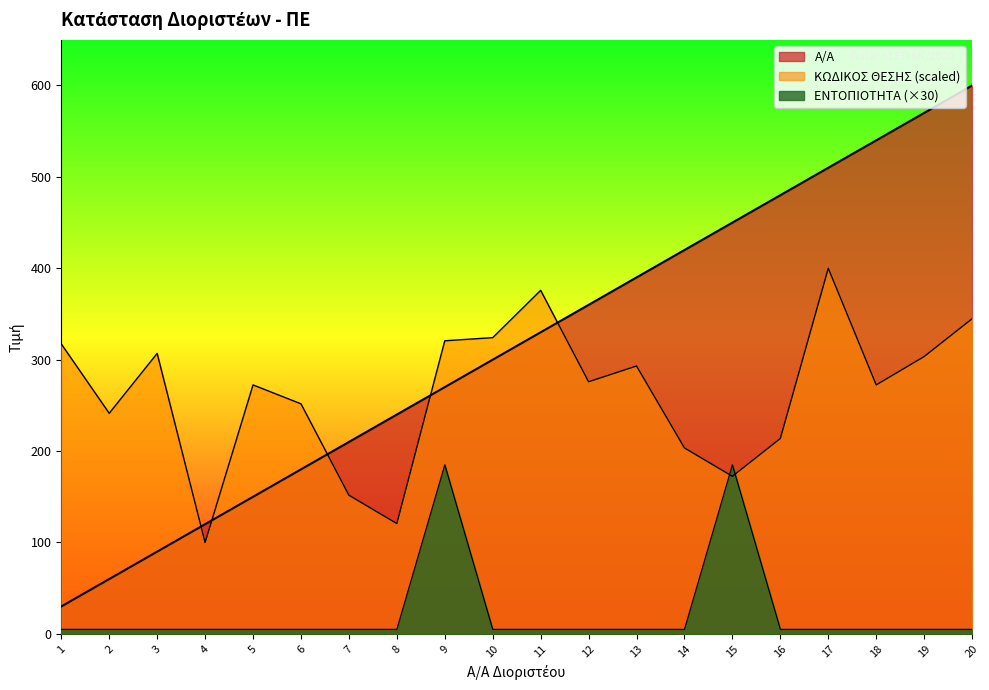

At which label does Α/Α first exceed 330?

12